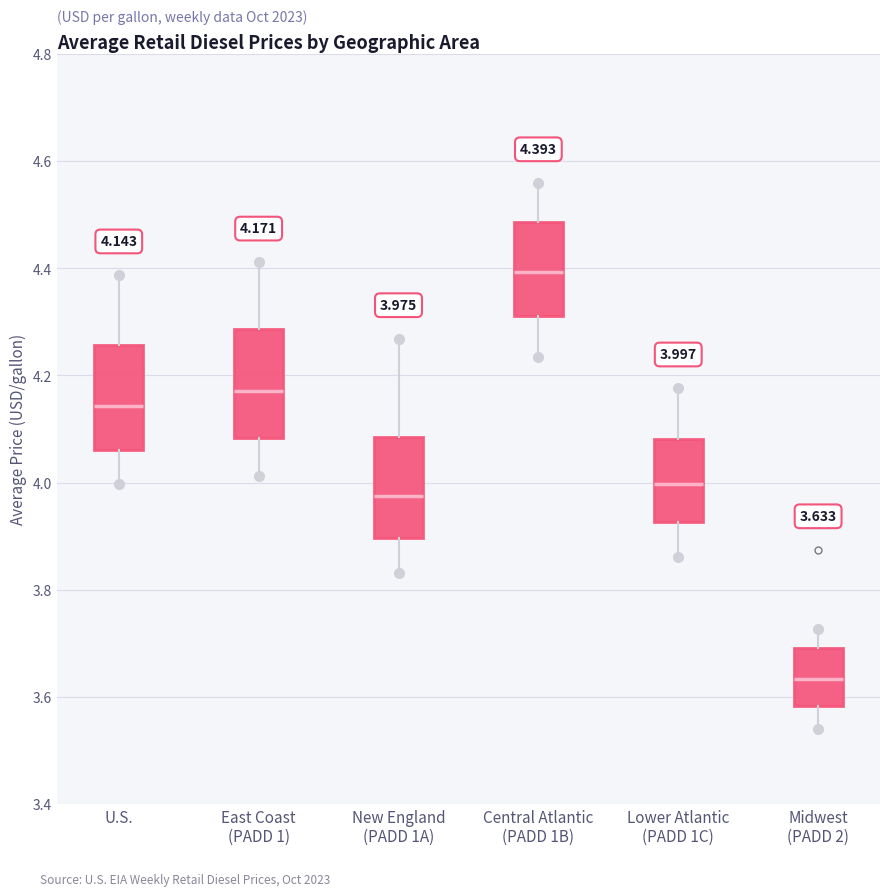

Which box has the highest median line?

Central Atlantic (PADD 1B)